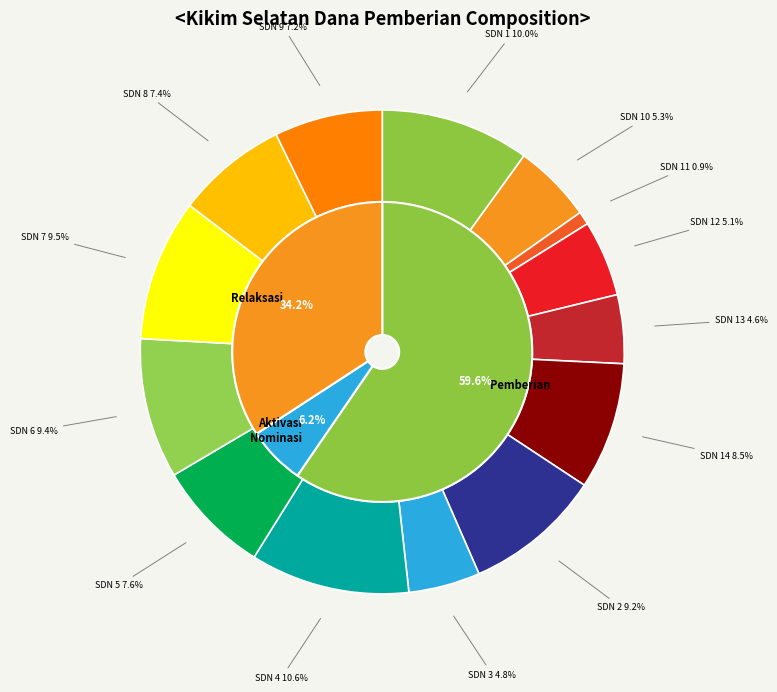

How many segments does this pie chart have?

14